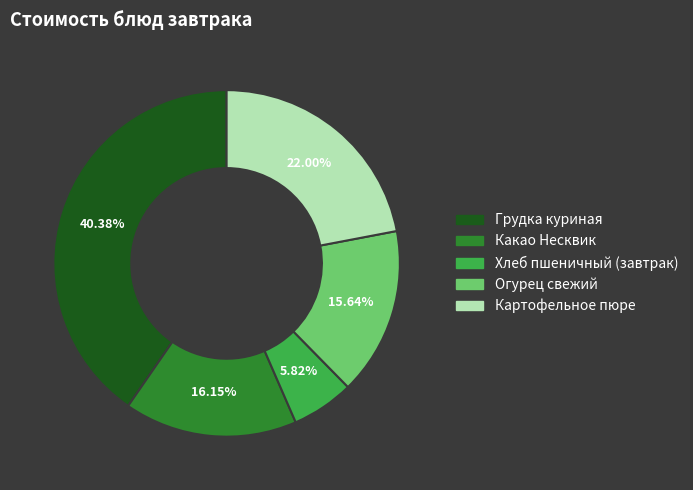

To the nearest percent, what is the combined percentage of Картофельное пюре and Хлеб пшеничный (завтрак)?

28%